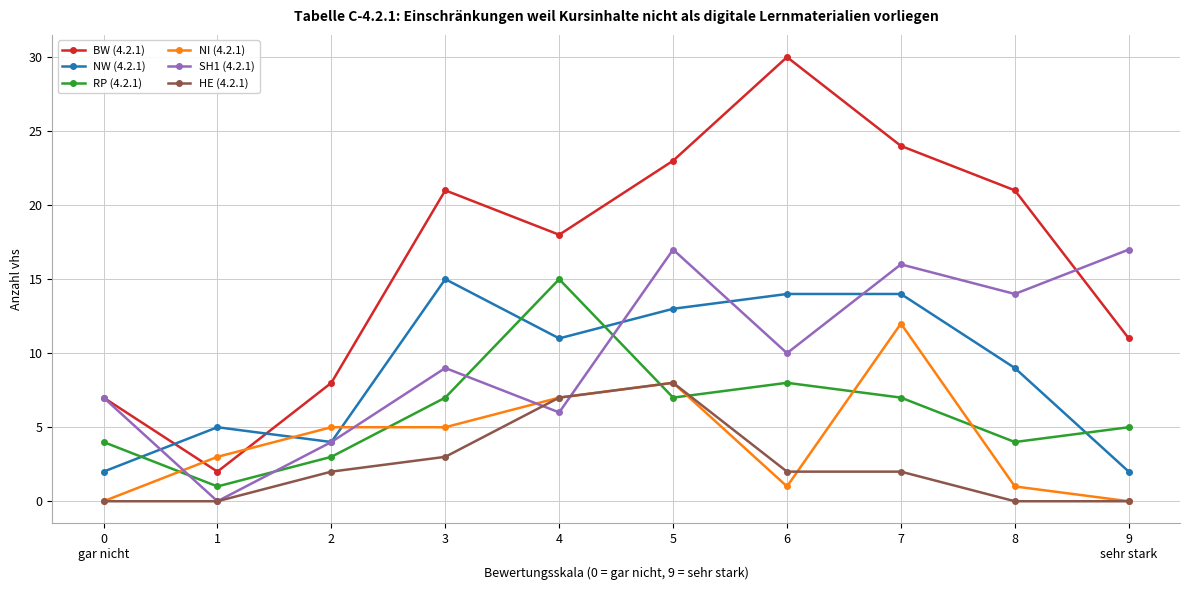

What is the average value of the RP (4.2.1) series?

6